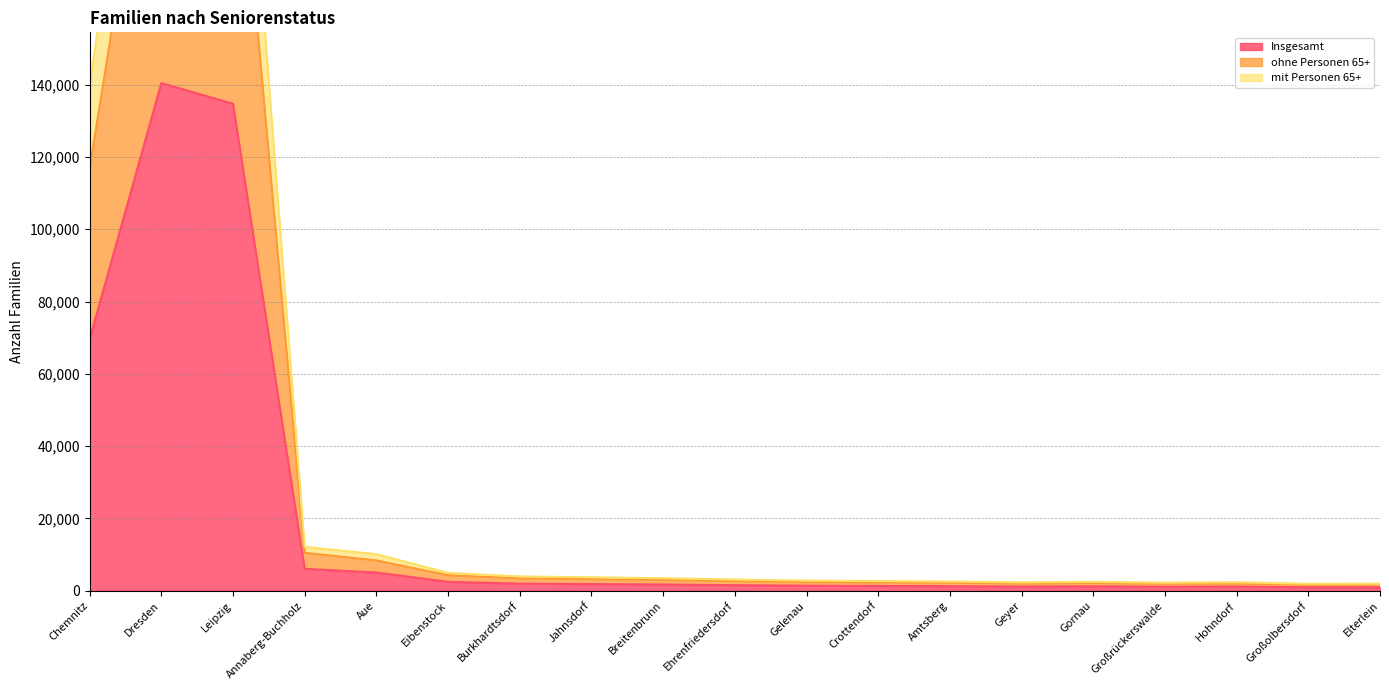

What position from the left is Gornau?

15